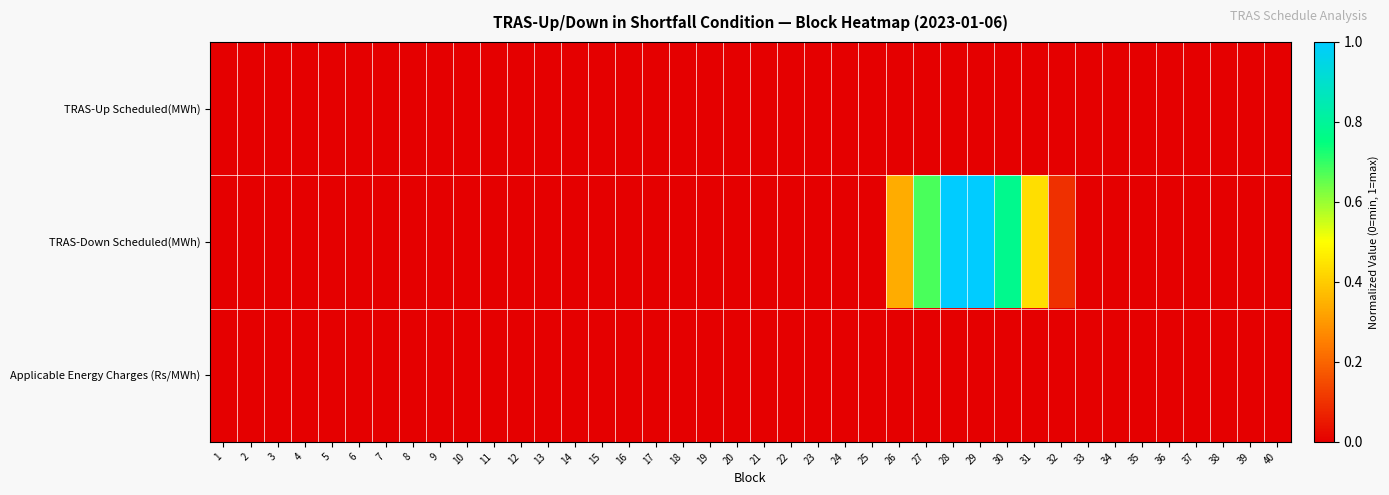

Which label corresponds to the smallest value in the chart?

1